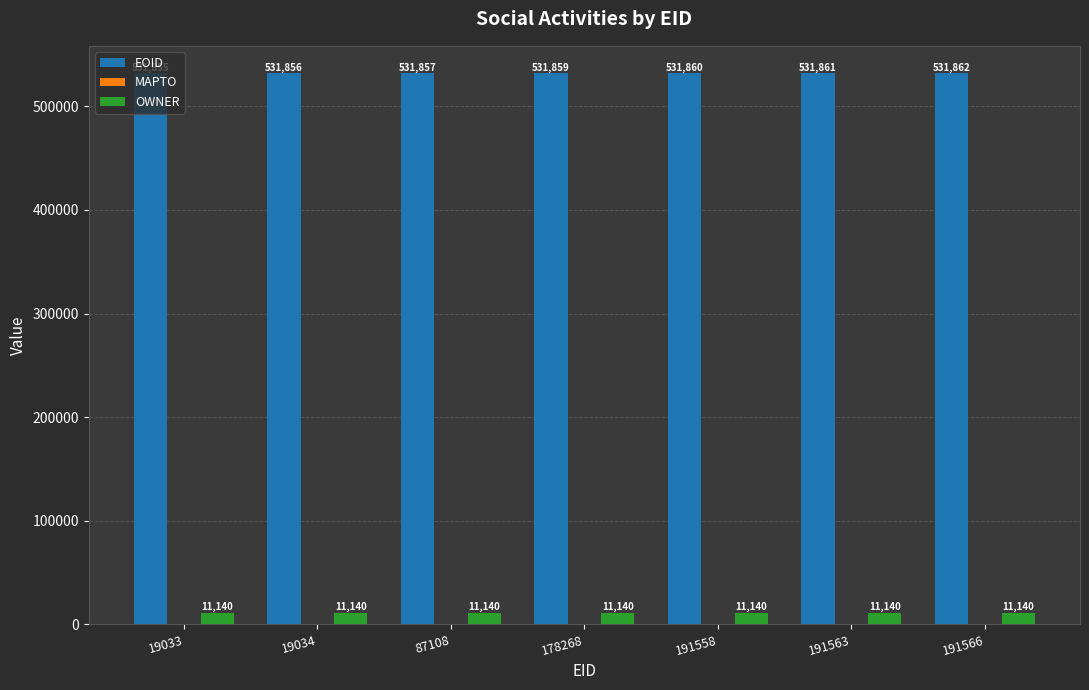

At which category does the chart reach its peak across all series?

191566